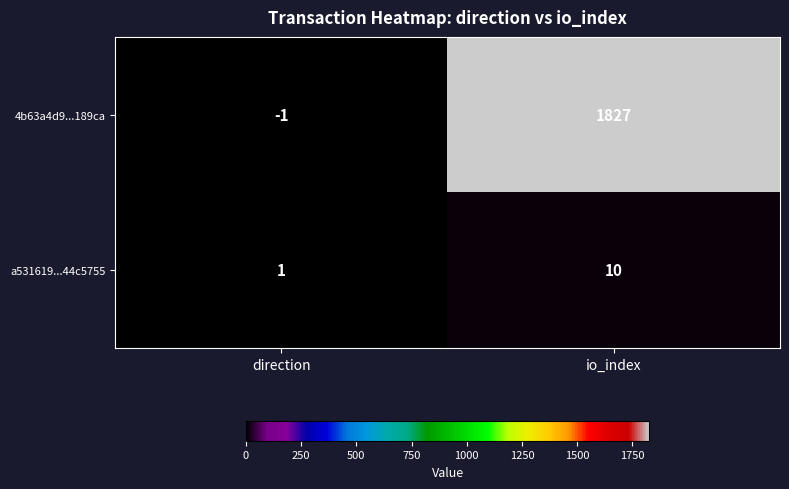

What value does the 4b63a4d9...189ca series have at io_index, to the nearest 10?

1830